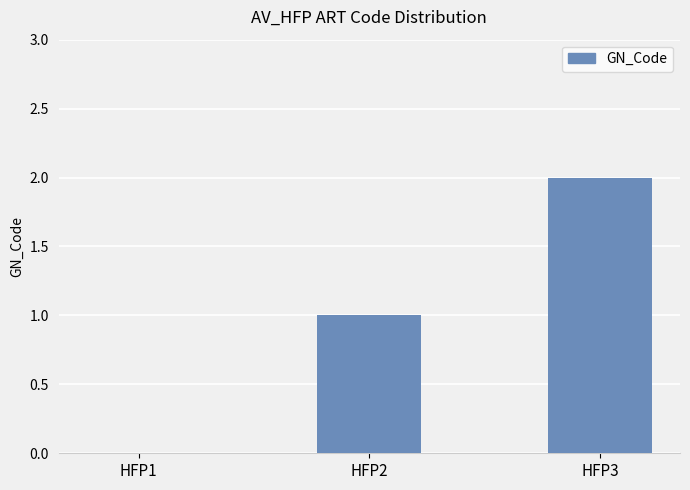

Approximately how many times larger is the value at HFP2 compared to HFP3?

0.5